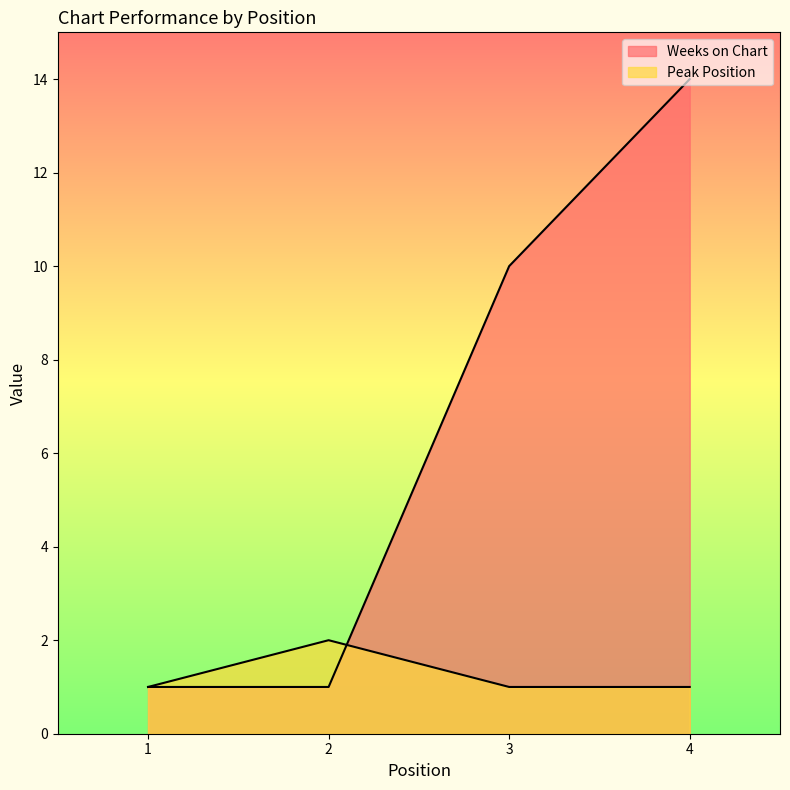

How many data points does each series have?

4